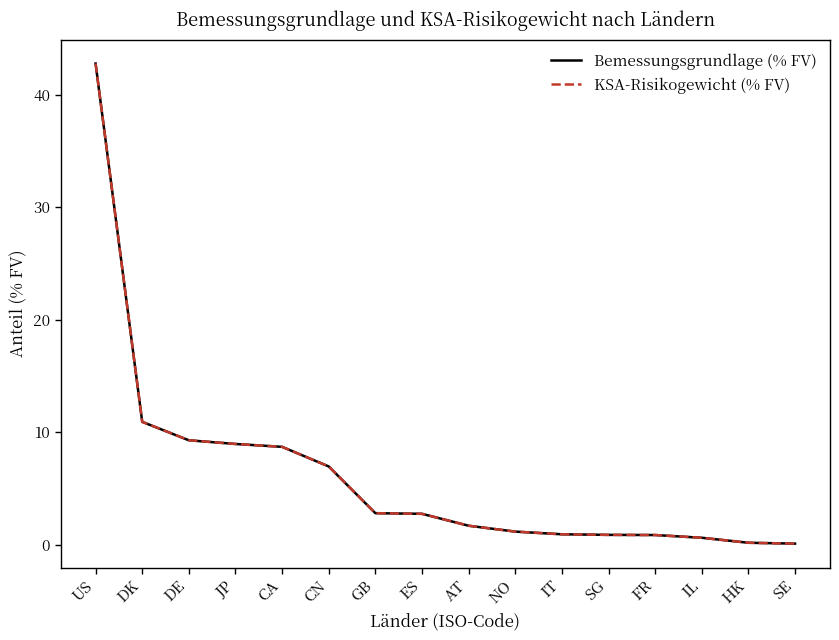

The value of Bemessungsgrundlage (% FV) at HK is 0.3. True or false?

False